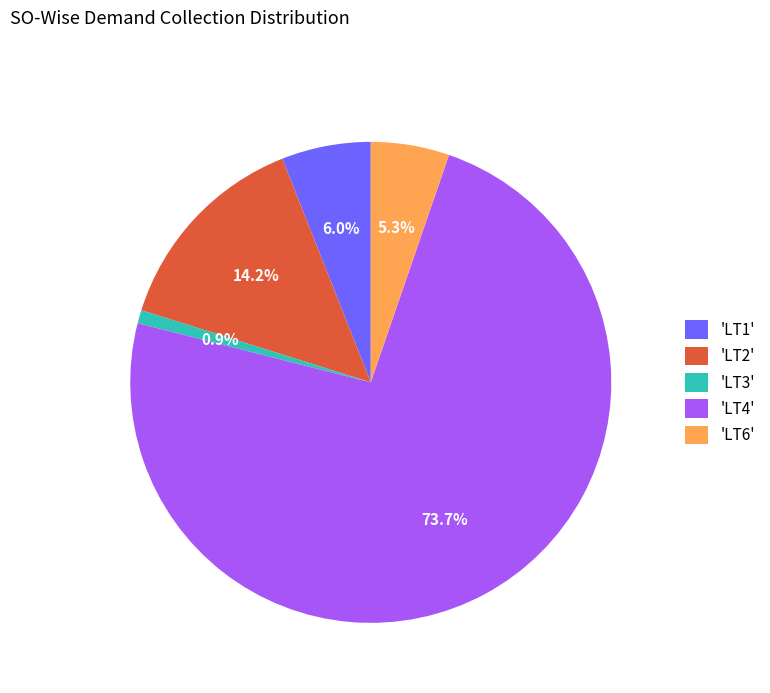

Rank the categories by value from lowest to highest.

'LT3', 'LT6', 'LT1', 'LT2', 'LT4'